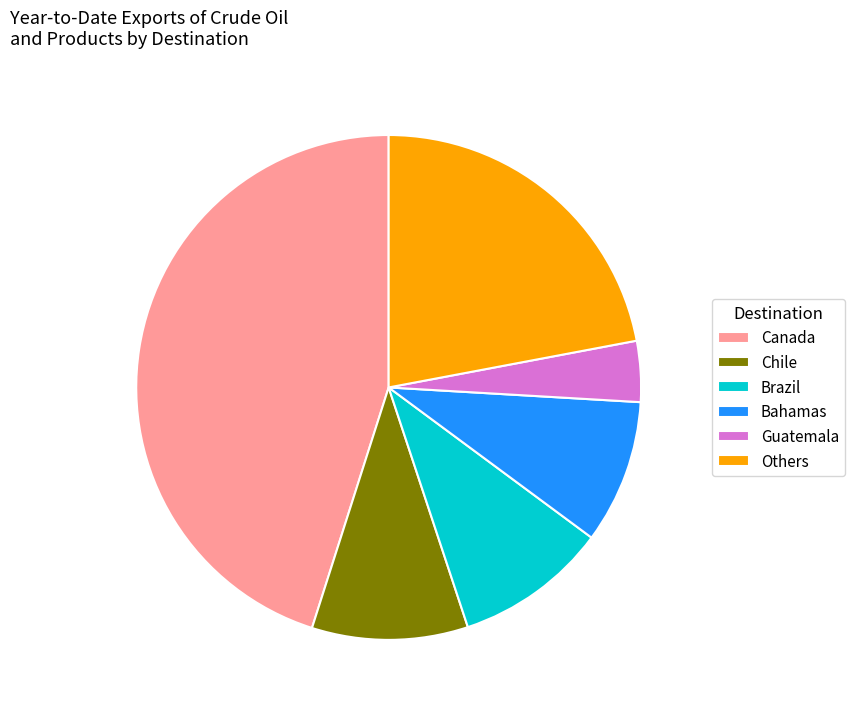

Does Bahamas account for over 50% of the chart?

No